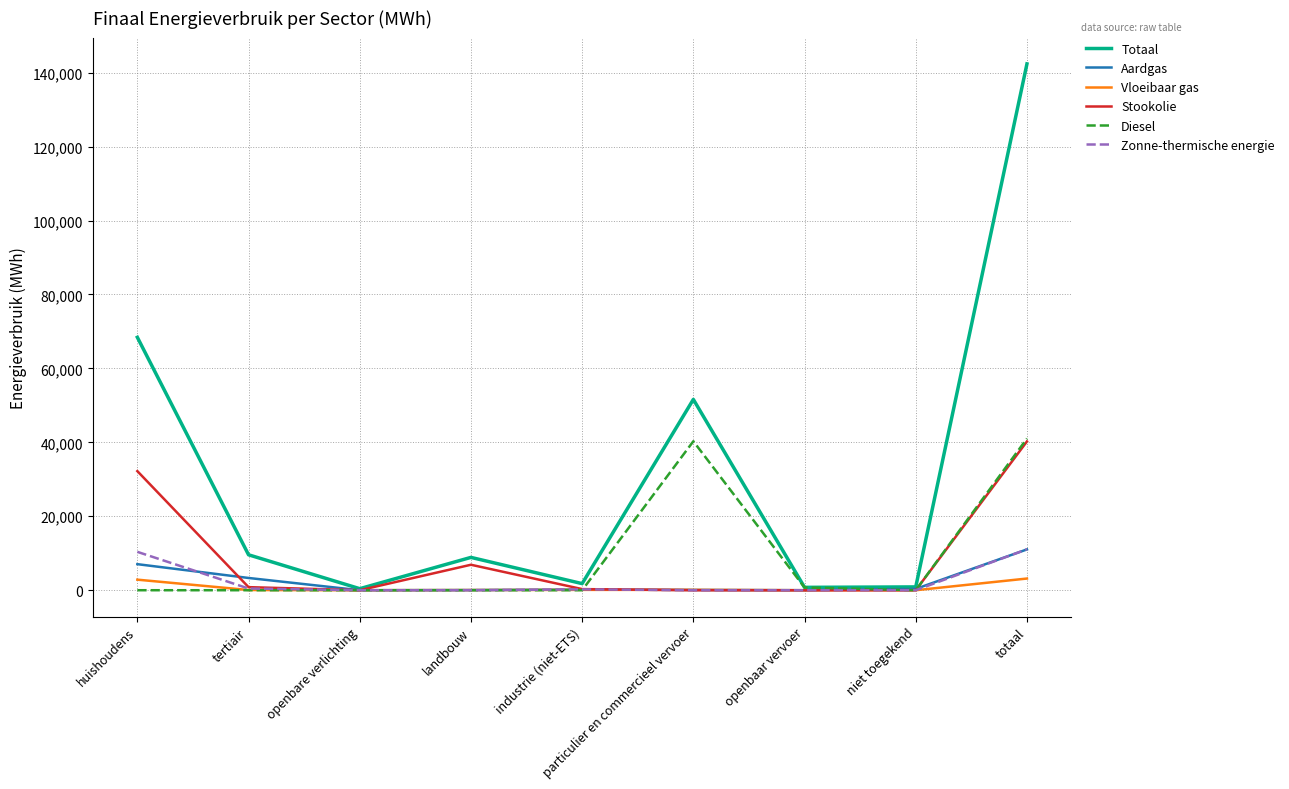

Which series has the largest range (max minus min)?

Totaal